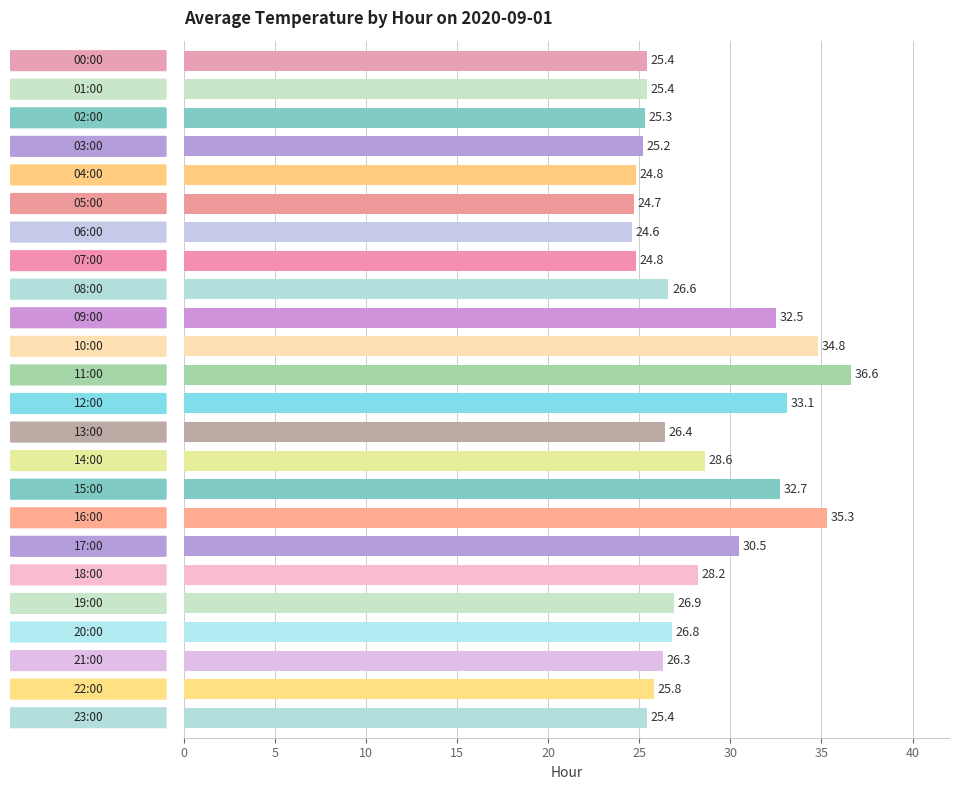

What is the sum of all values?

676.7